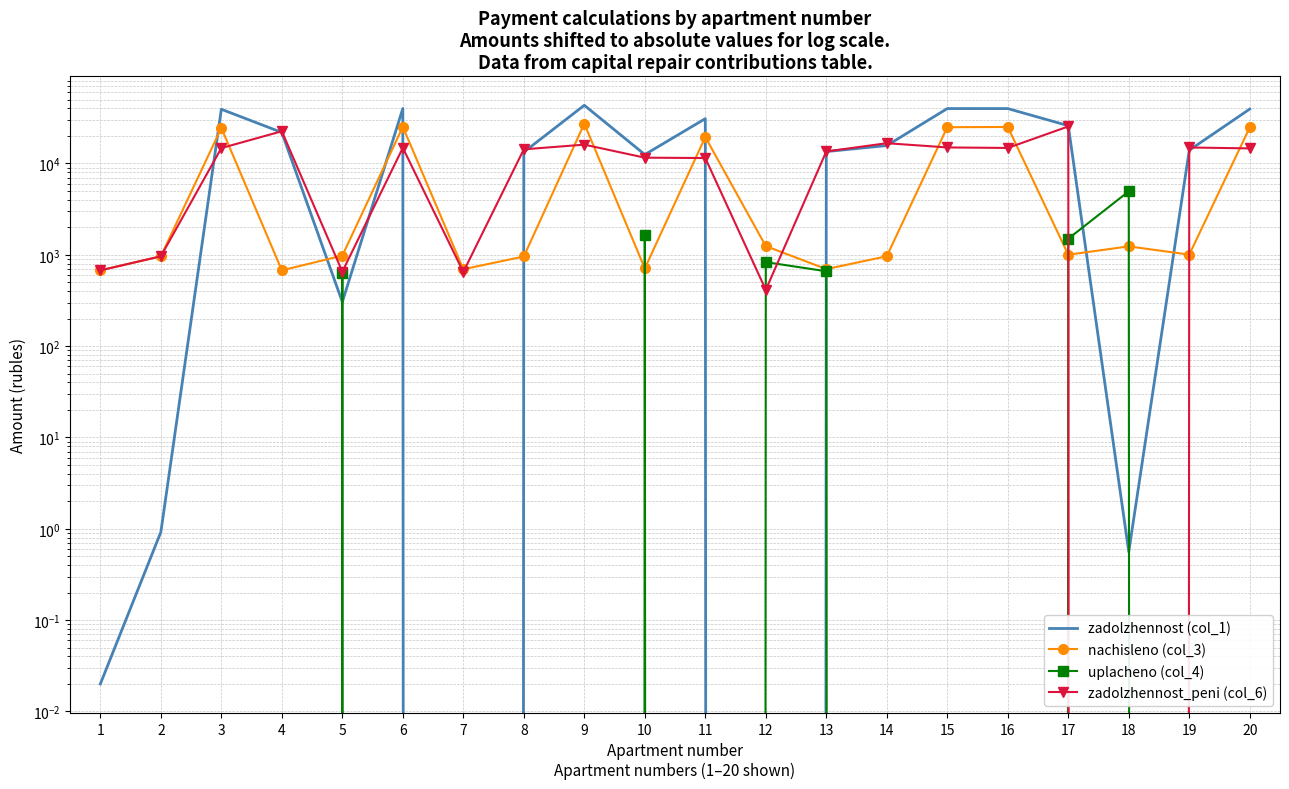

Which series changed the most between 7 and 11?

zadolzhennost (col_1)